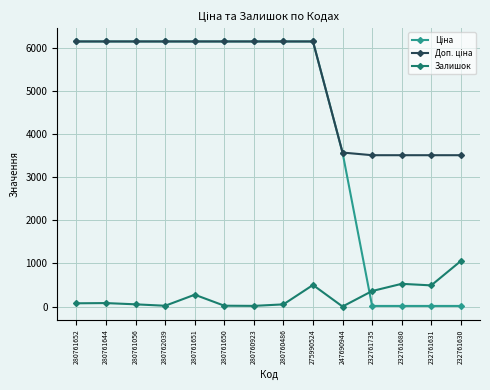

What is the label of the 11th point from the left?

232761735